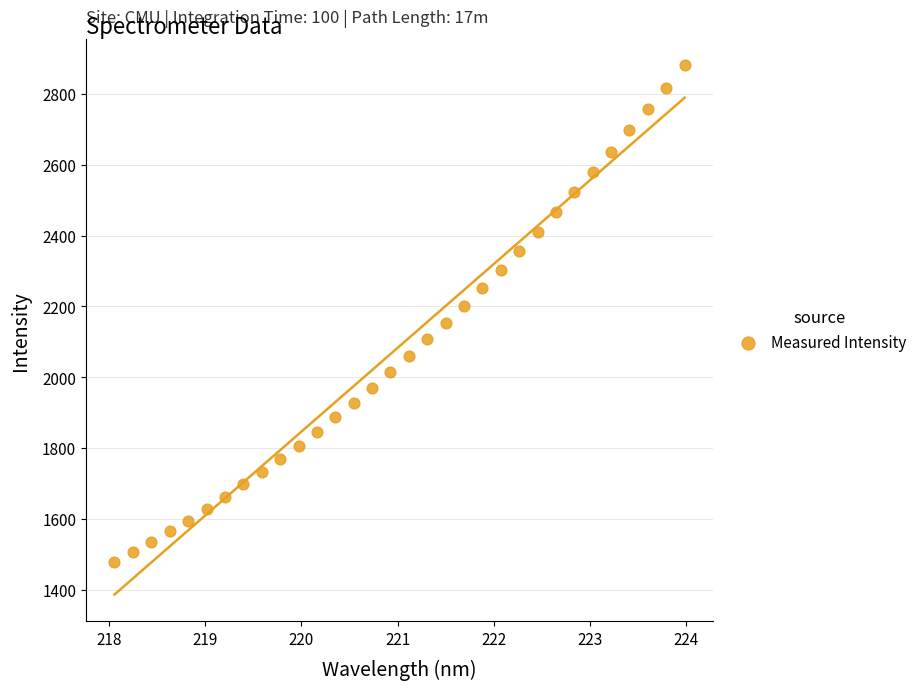

What is the range of Y values (max minus min)?

1404.1